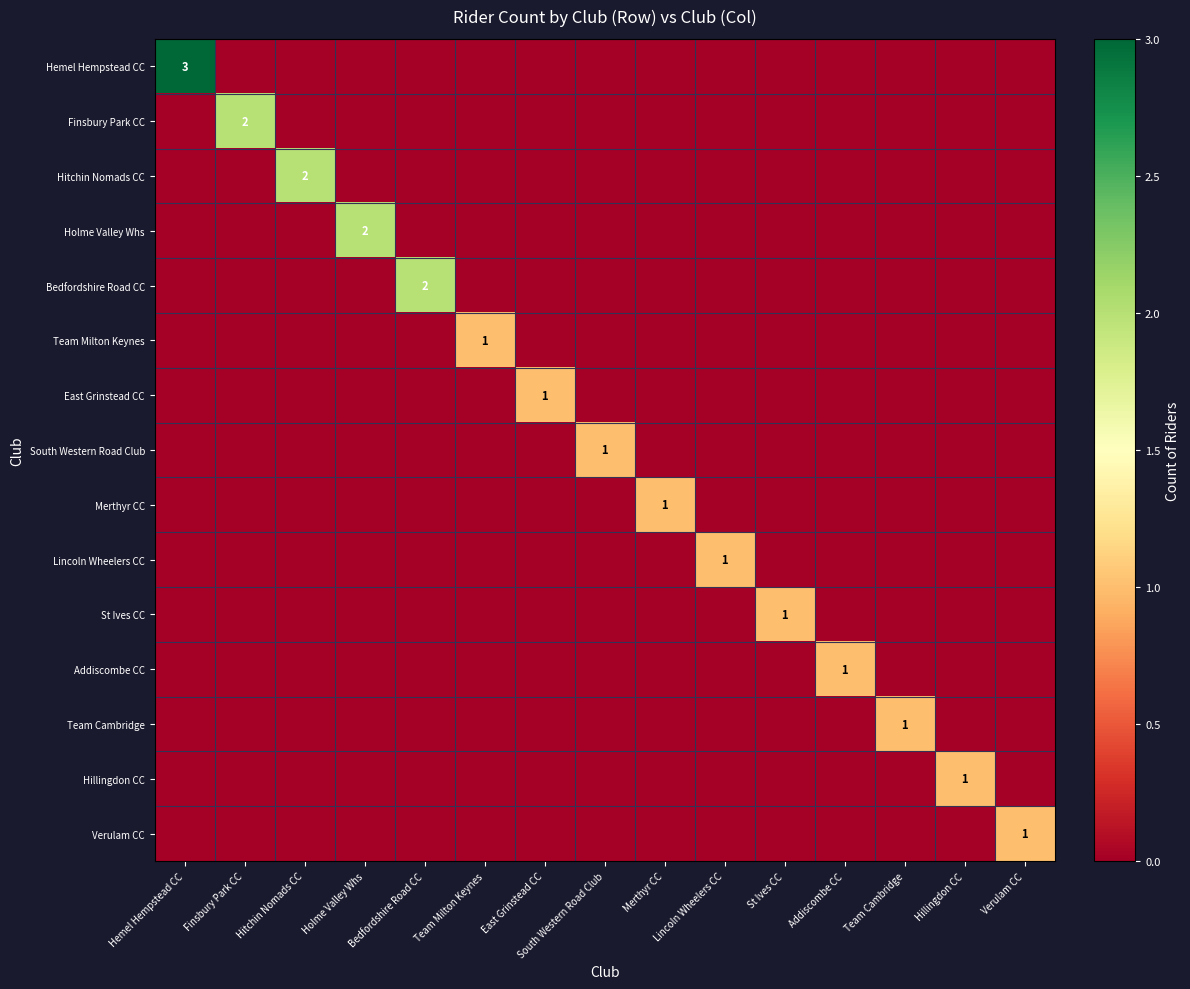

At which category does the chart reach its minimum across all series?

Finsbury Park CC